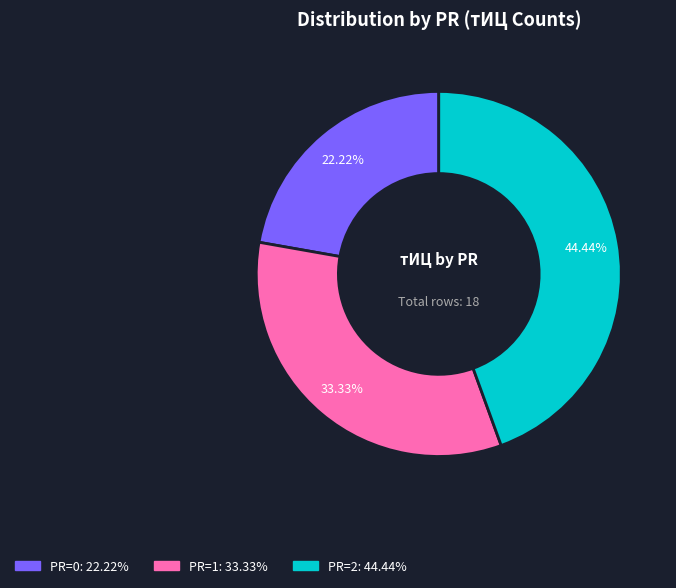

Rank the categories by value from highest to lowest.

PR=2, PR=1, PR=0